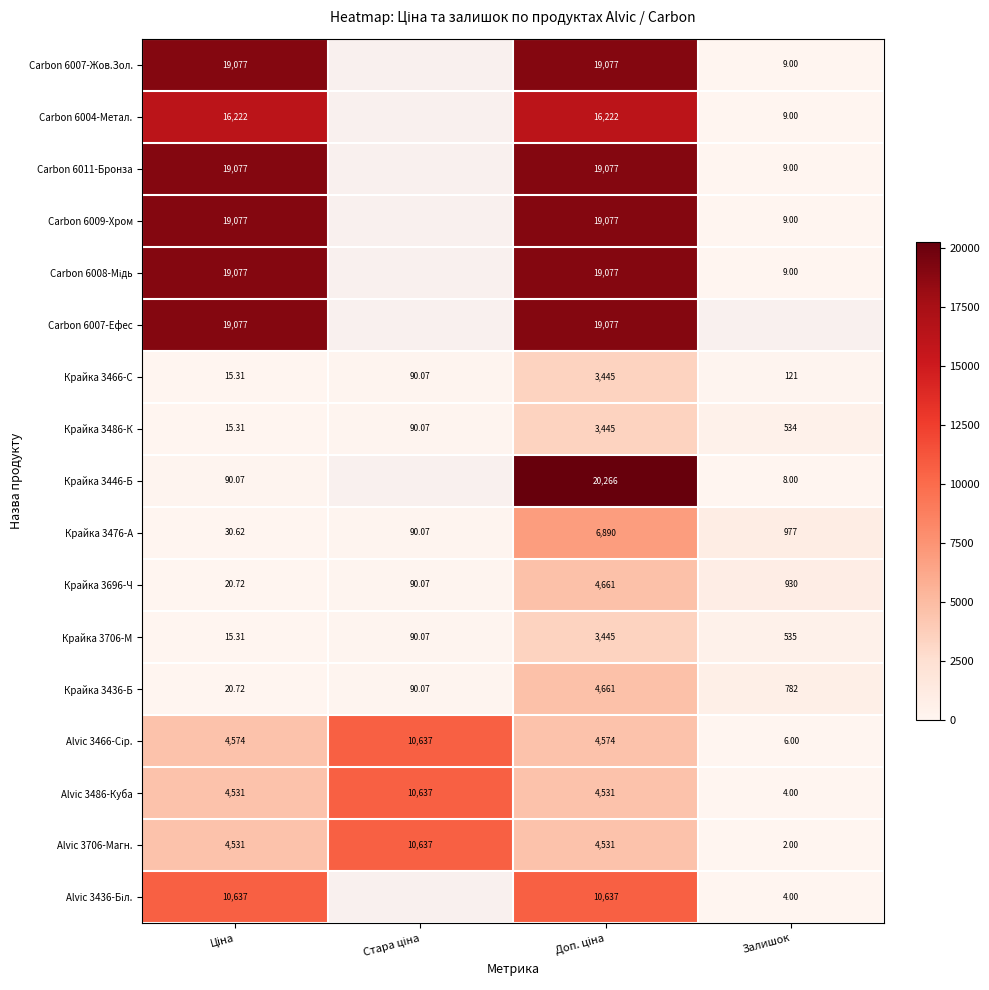

Between Ціна and Доп. ціна, which series saw the biggest shift?

Крайка 3446-Б